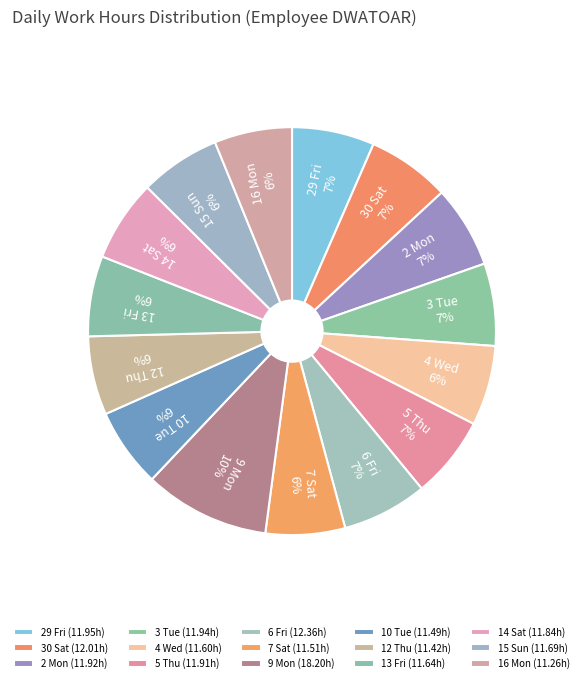

True or false: 6 Fri accounts for 1% of the total.

False